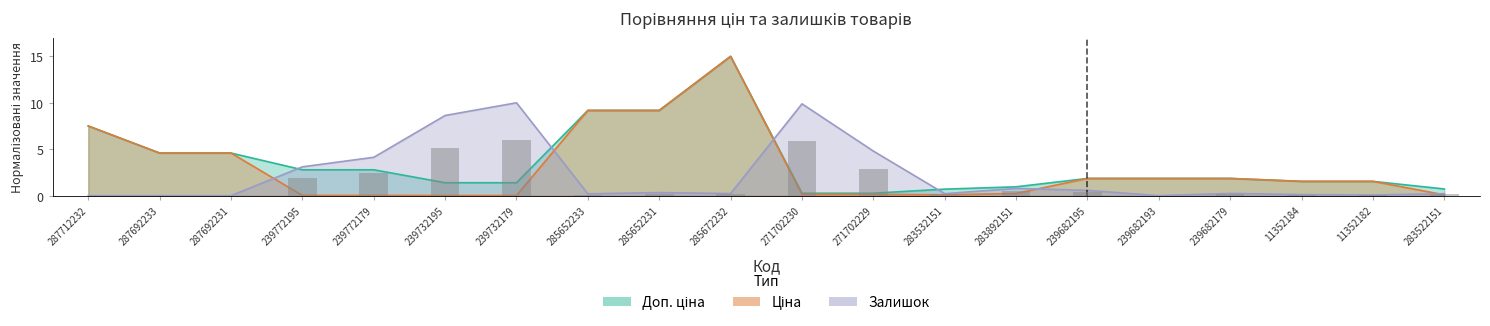

Is it true that Доп. ціна equals 2.1 at 11352182?

False